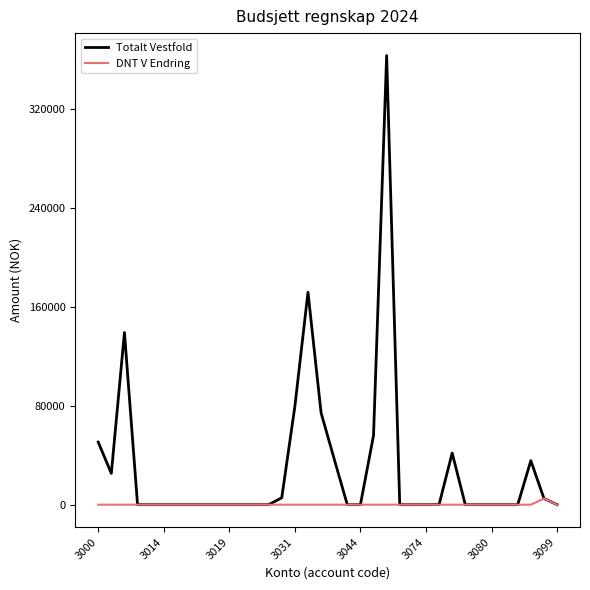

Which series has the widest spread of values?

Totalt Vestfold